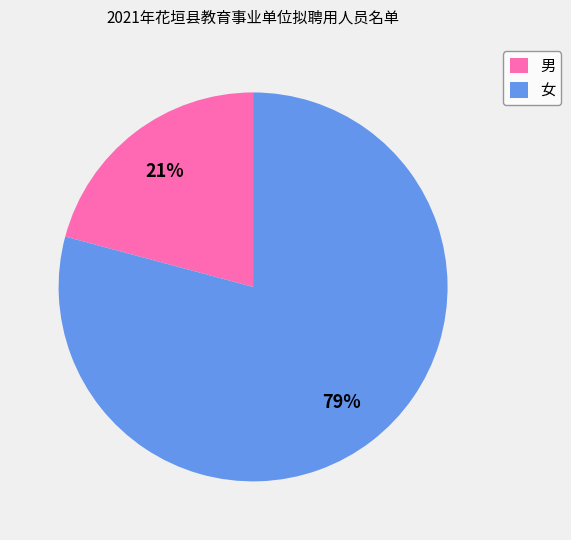

Do 女 and 男 together represent more than half of the pie?

Yes